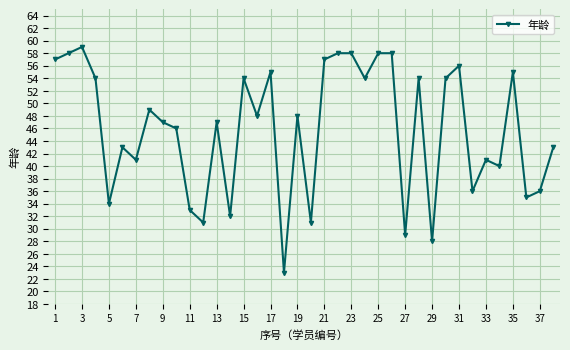

How many lines are shown in the chart?

1